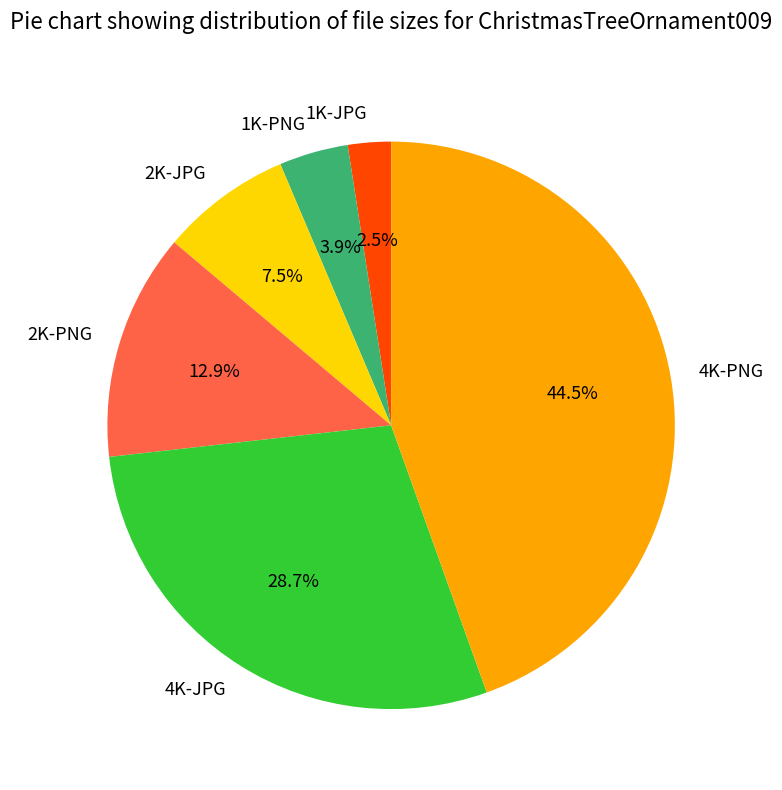

To the nearest percent, what portion does 1K-PNG represent?

4%